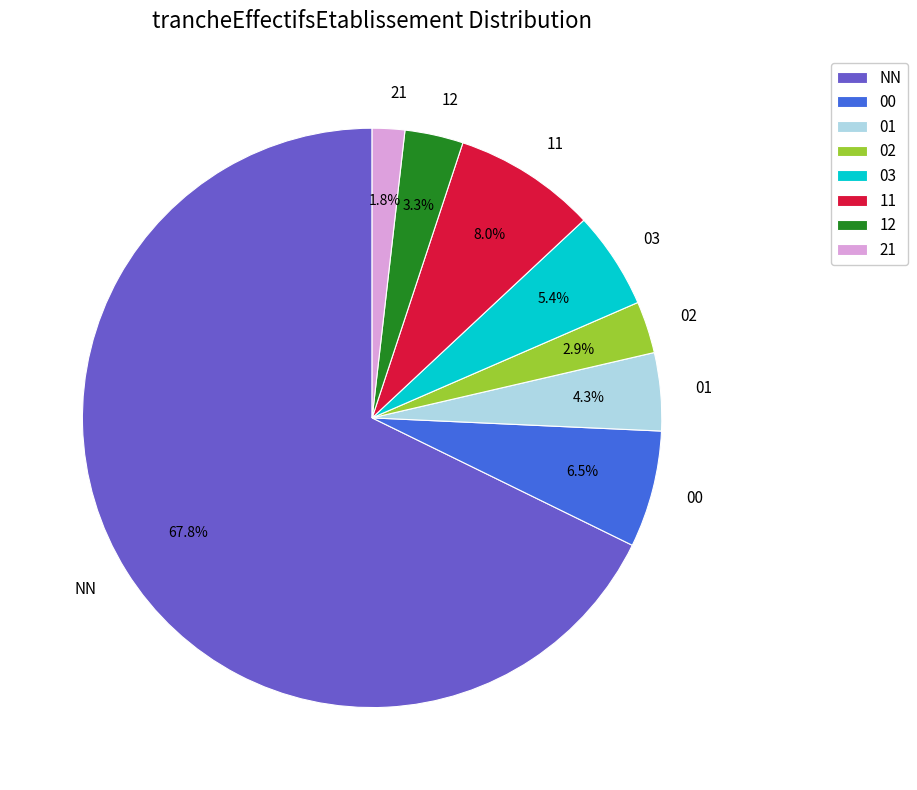

Count the number of slices in the pie.

8